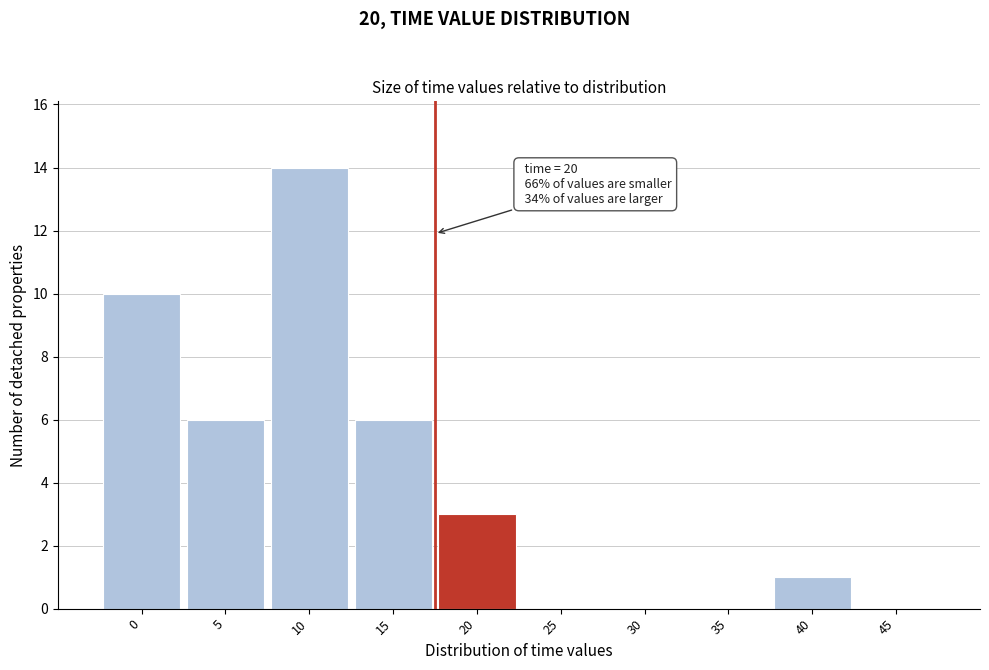

Reading left to right, list all the values displayed in this chart.

0=10	5=6	10=14	15=6	20=3	25=0	30=0	35=0	40=1	45=0